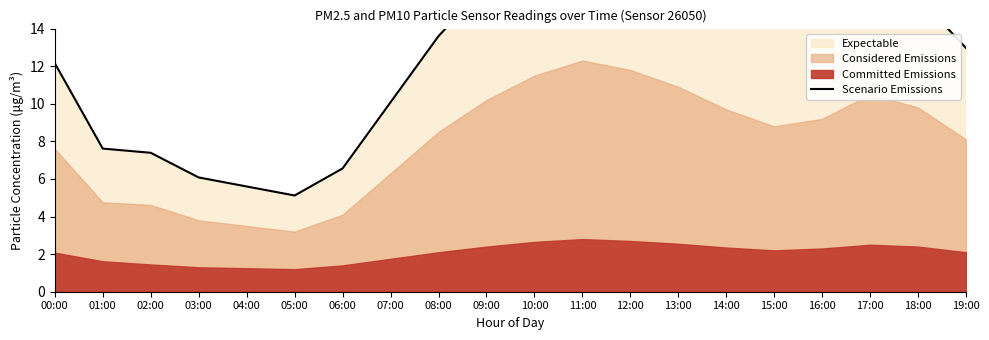

Reading left to right, extract all data points from this chart.

00:00=12.2	01:00=7.6	02:00=7.4	03:00=6.1	04:00=5.6	05:00=5.1	06:00=6.6	07:00=10.1	08:00=13.6	09:00=16.3	10:00=18.4	11:00=19.7	12:00=18.9	13:00=17.4	14:00=15.5	15:00=14.1	16:00=14.7	17:00=16.8	18:00=15.7	19:00=13.0